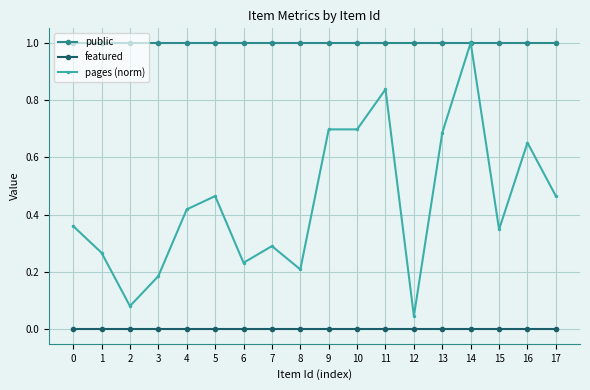

How many categories are shown in the chart?

18